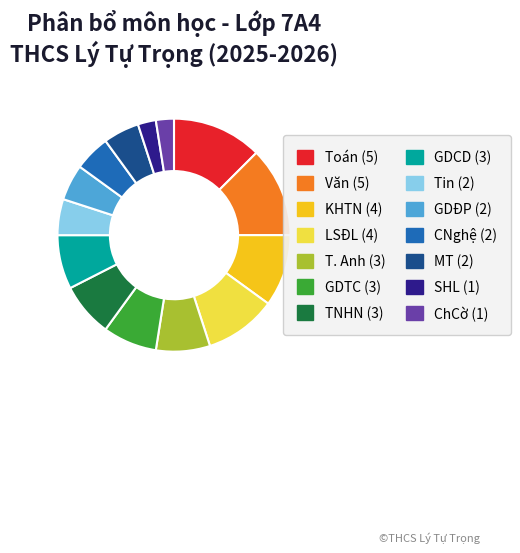

Is there a majority slice in this chart?

No